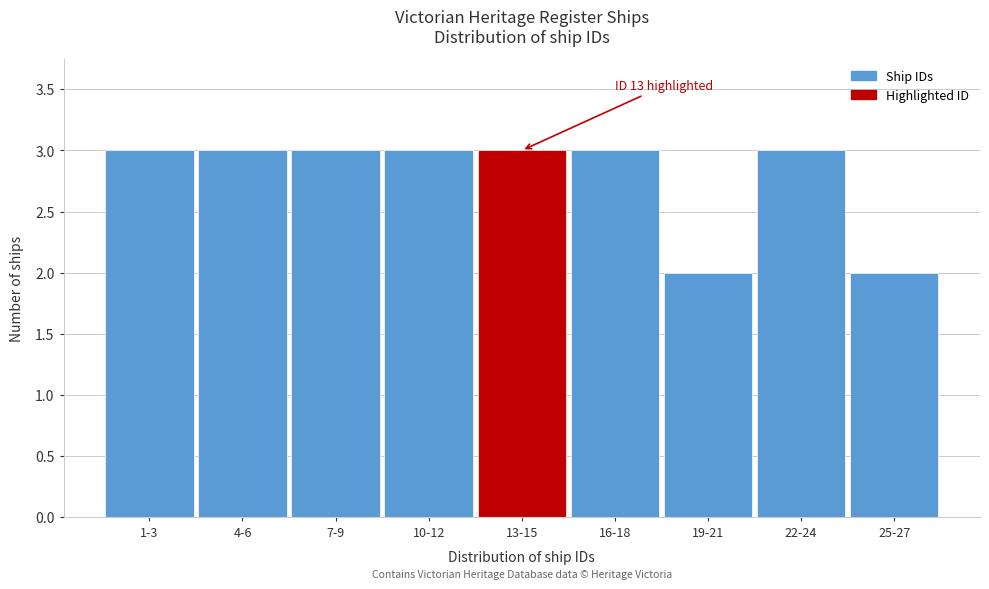

Reading right to left, transcribe all the data shown in this chart.

25-27=2	22-24=3	19-21=2	16-18=3	13-15=3	10-12=3	7-9=3	4-6=3	1-3=3